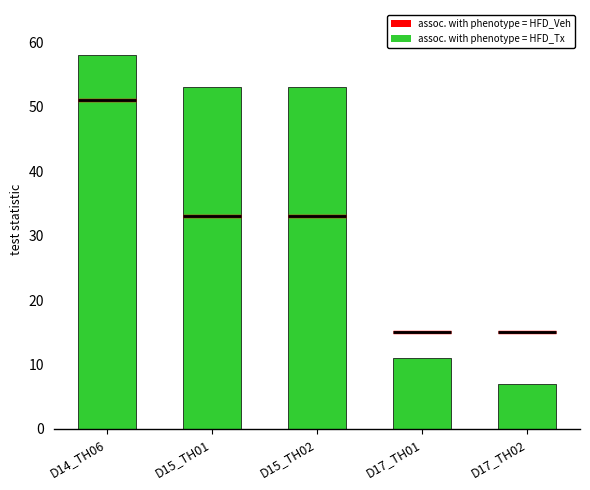

Where does the data first go above 53?

D14_TH06